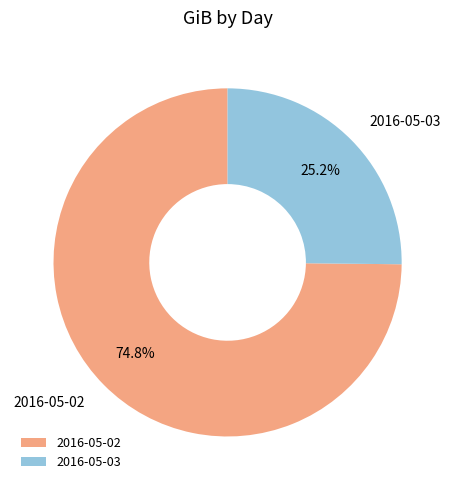

How many segments does this pie chart have?

2